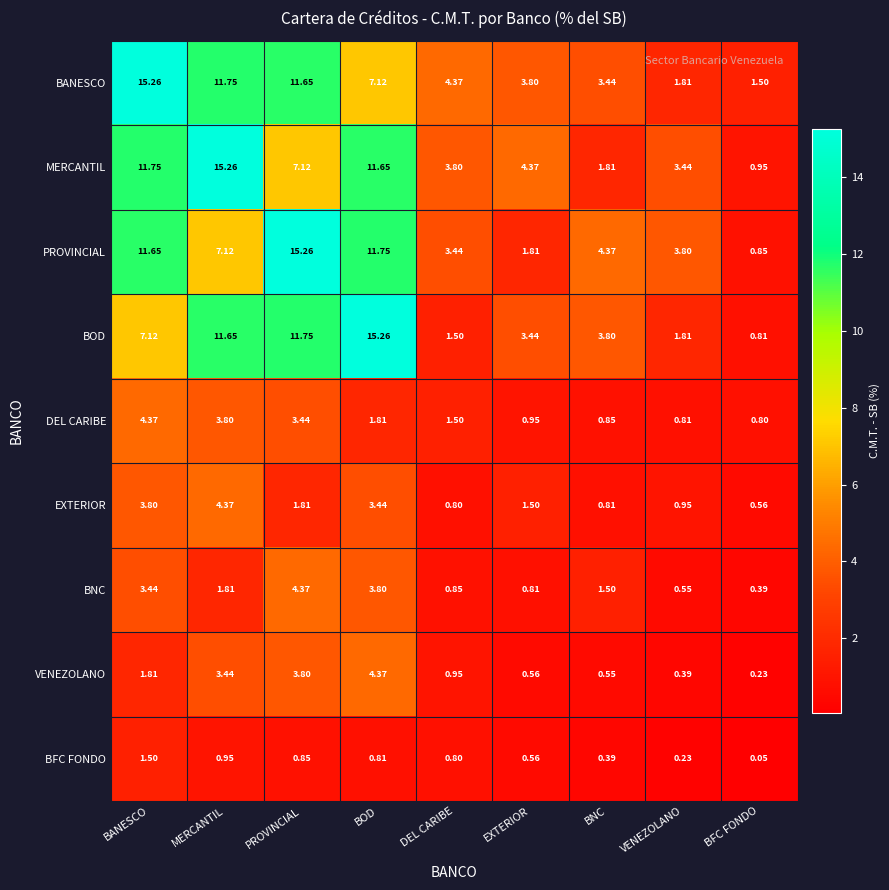

List the labels in order of BNC value, smallest first.

BFC FONDO, VENEZOLANO, EXTERIOR, DEL CARIBE, BNC, MERCANTIL, BANESCO, BOD, PROVINCIAL